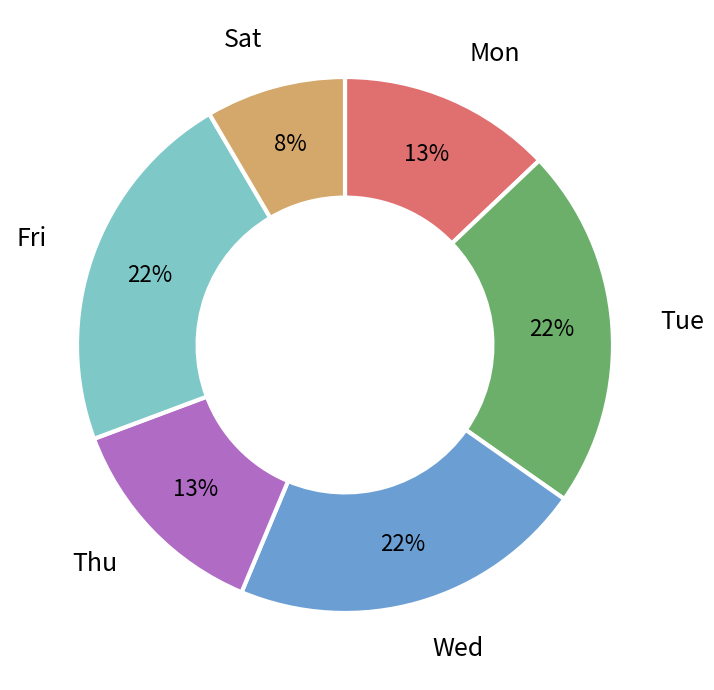

How many segments does this pie chart have?

6